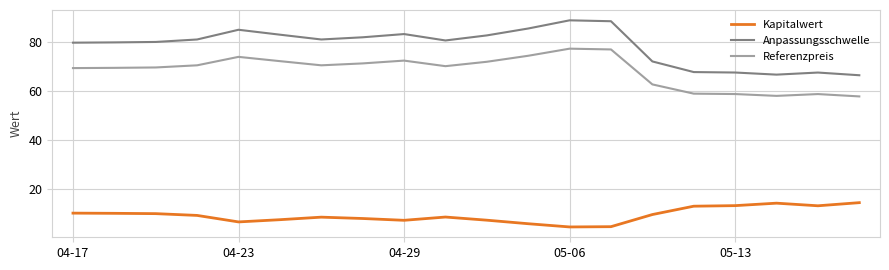

Rank the series by their maximum value, from highest to lowest.

Anpassungsschwelle, Referenzpreis, Kapitalwert